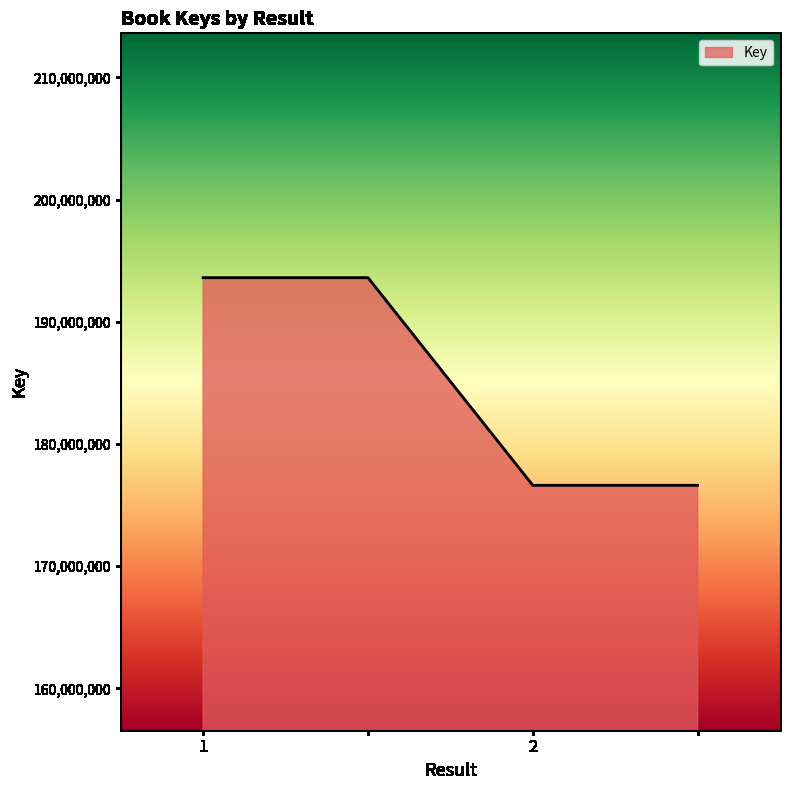

How many series are shown in this chart?

1